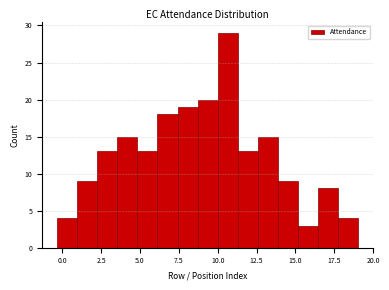

Around what value on the x-axis is the tallest bar? Give the approximate position of its centre, as read against the axis.

10.5